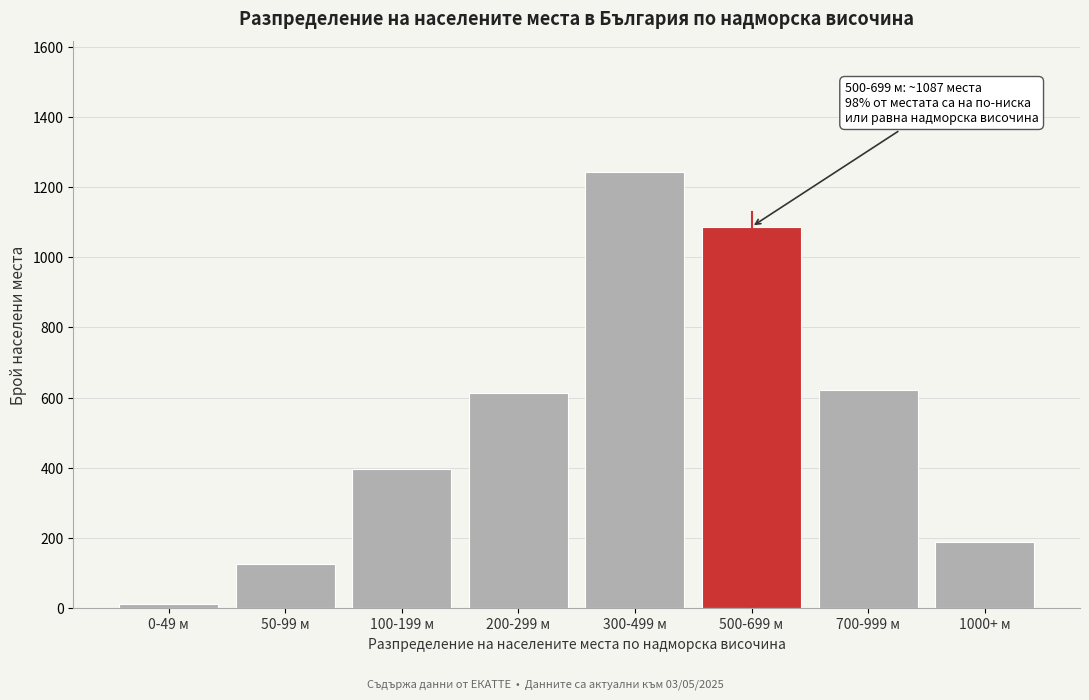

Reading right to left, extract all data points from this chart.

189	621	1087	1243	612	398	127	12